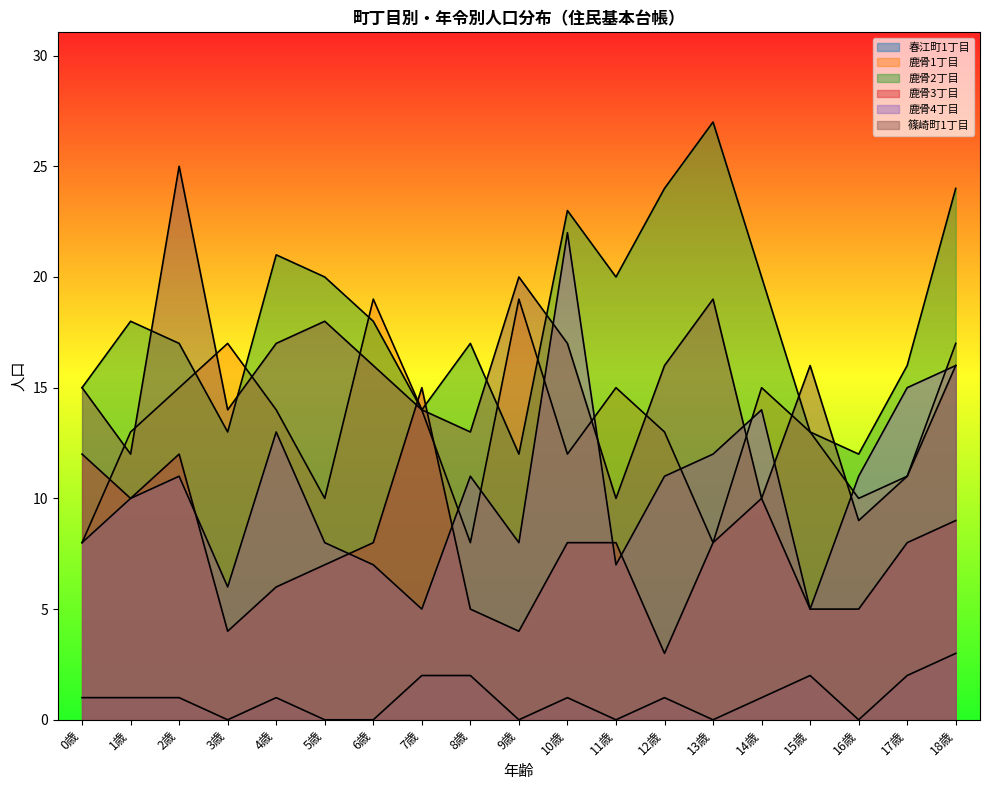

Reading left to right, extract all data points from this chart.

春江町1丁目: 0歳=1	1歳=1	2歳=1	3歳=0	4歳=1	5歳=0	6歳=0	7歳=2	8歳=2	9歳=0	10歳=1	11歳=0	12歳=1	13歳=0	14歳=1	15歳=2	16歳=0	17歳=2	18歳=3
鹿骨1丁目: 0歳=8	1歳=13	2歳=15	3歳=17	4歳=14	5歳=10	6歳=19	7歳=14	8歳=8	9歳=19	10歳=12	11歳=15	12歳=13	13歳=8	14歳=15	15歳=13	16歳=10	17歳=11	18歳=17
鹿骨2丁目: 0歳=15	1歳=18	2歳=17	3歳=13	4歳=21	5歳=20	6歳=18	7歳=14	8歳=17	9歳=12	10歳=23	11歳=20	12歳=24	13歳=27	14歳=20	15歳=13	16歳=12	17歳=16	18歳=24
鹿骨3丁目: 0歳=12	1歳=10	2歳=12	3歳=4	4歳=6	5歳=7	6歳=8	7歳=15	8歳=5	9歳=4	10歳=8	11歳=8	12歳=3	13歳=8	14歳=10	15歳=5	16歳=5	17歳=8	18歳=9
鹿骨4丁目: 0歳=8	1歳=10	2歳=11	3歳=6	4歳=13	5歳=8	6歳=7	7歳=5	8歳=11	9歳=8	10歳=22	11歳=7	12歳=11	13歳=12	14歳=14	15歳=5	16歳=11	17歳=15	18歳=16
篠崎町1丁目: 0歳=15	1歳=12	2歳=25	3歳=14	4歳=17	5歳=18	6歳=16	7歳=14	8歳=13	9歳=20	10歳=17	11歳=10	12歳=16	13歳=19	14歳=10	15歳=16	16歳=9	17歳=11	18歳=16